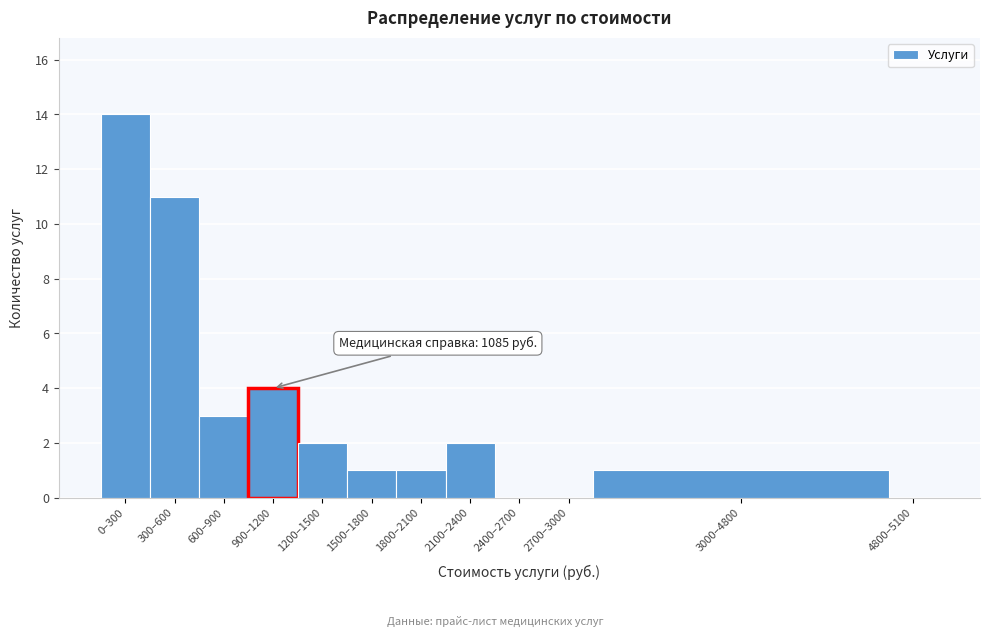

Reading right to left, extract all data points from this chart.

4800–5100=0	3000–4800=1	2700–3000=0	2400–2700=0	2100–2400=2	1800–2100=1	1500–1800=1	1200–1500=2	900–1200=4	600–900=3	300–600=11	0–300=14